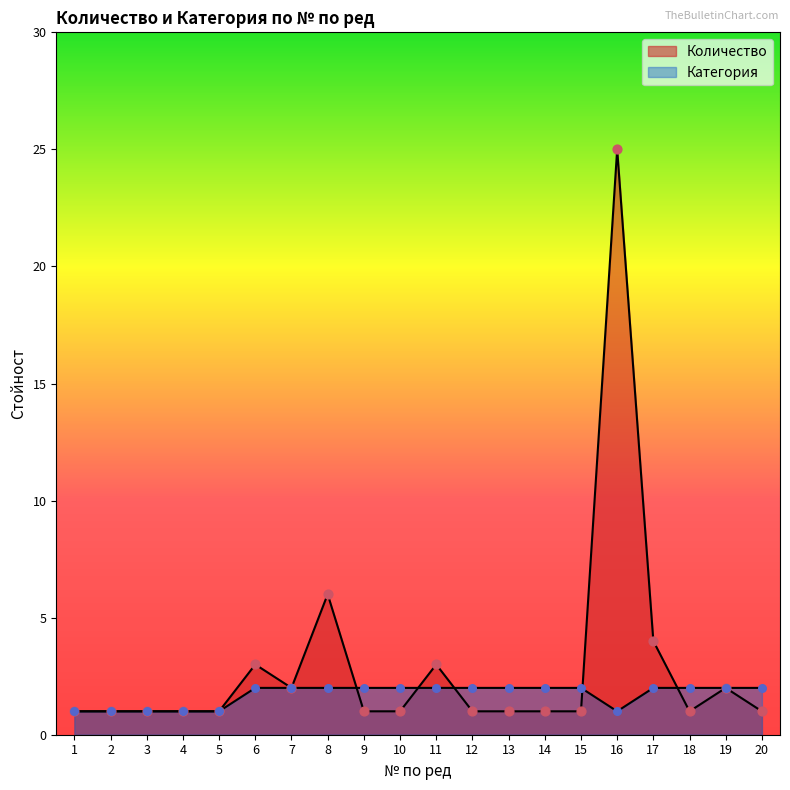

Which series has the largest Y range (max minus min)?

Количество